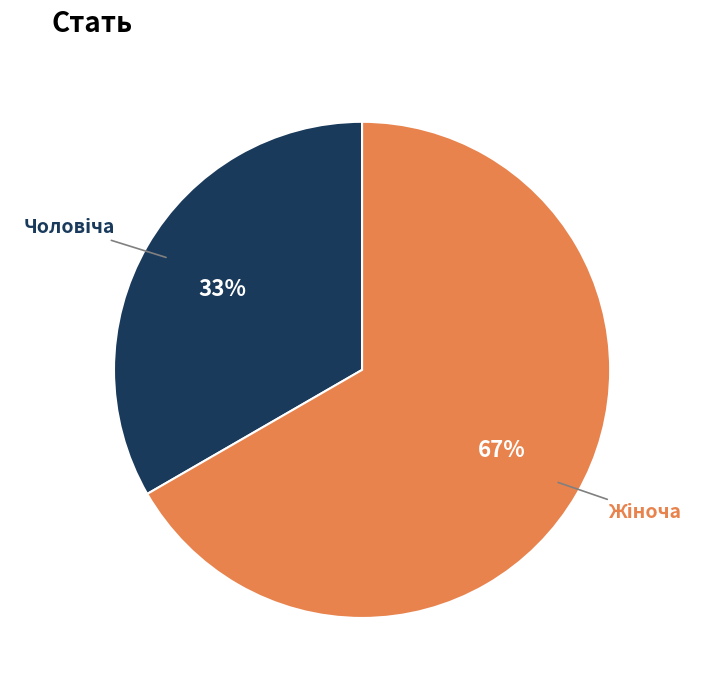

To the nearest percent, what is the average slice percentage?

50%